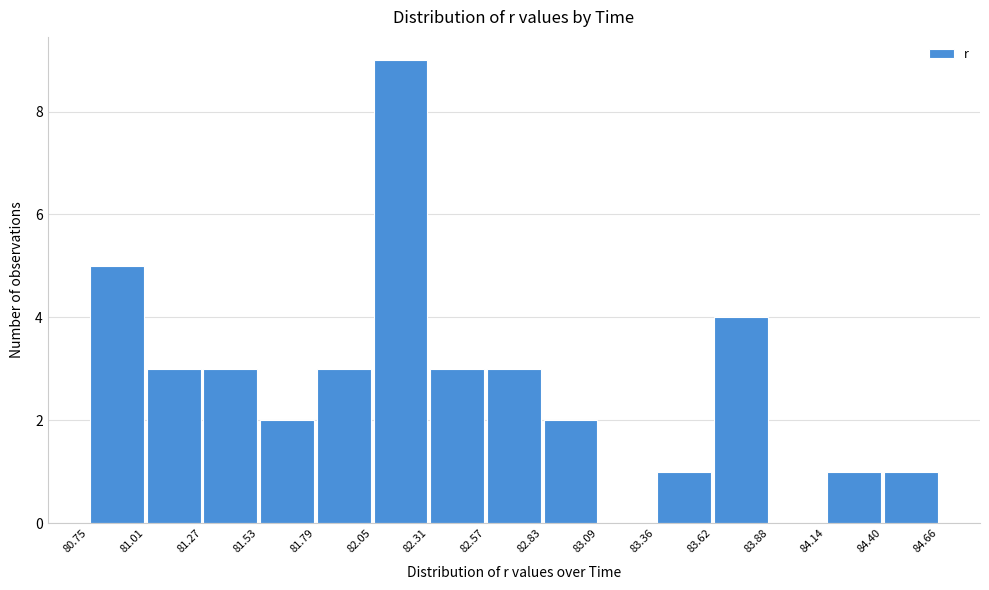

What is the height of the bar covering 81.53 to 81.79 on the x-axis? The values are not printed on the chart, so give them approximately, as read against the axis.

2